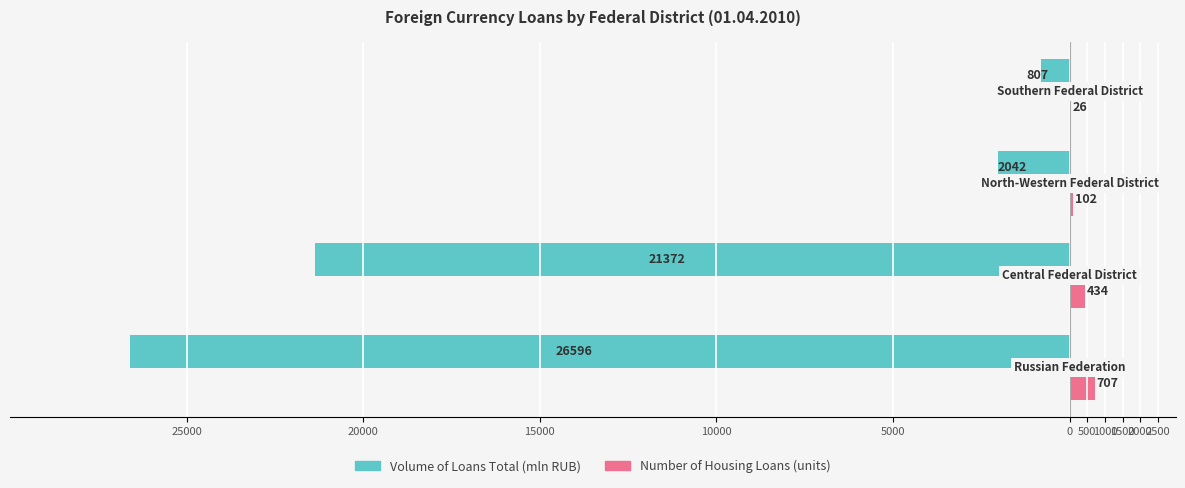

What are all the series names shown in the legend?

Volume of Loans Total (mln RUB), Number of Housing Loans (units)